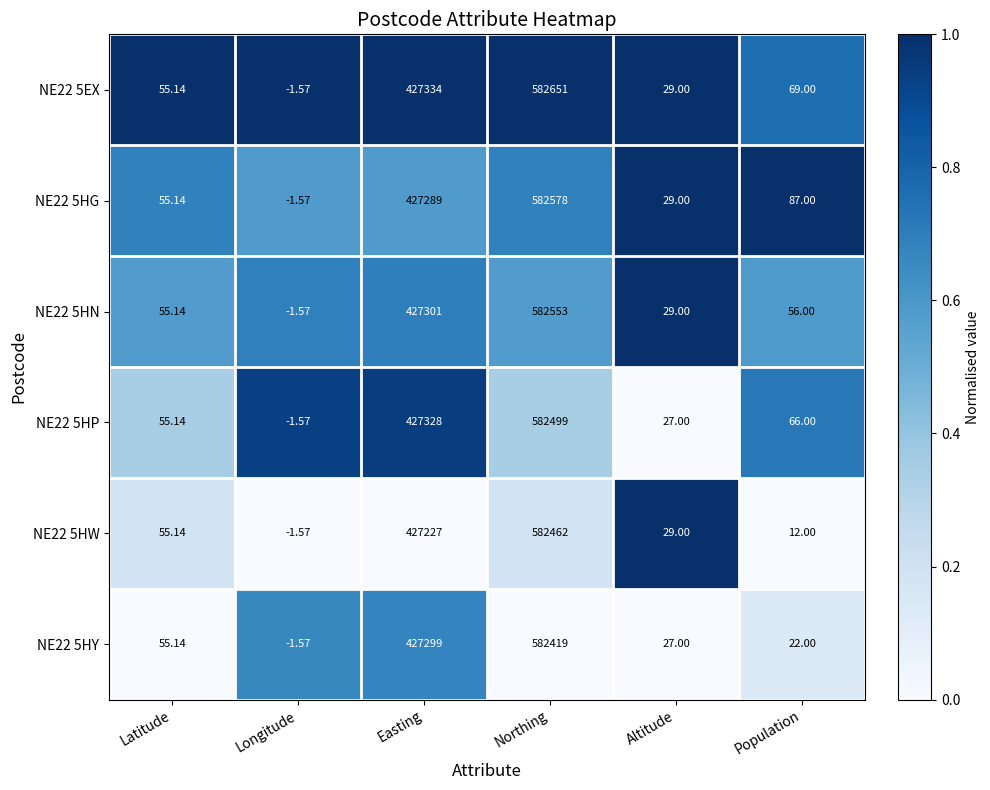

Which label corresponds to the largest value in the chart?

Northing